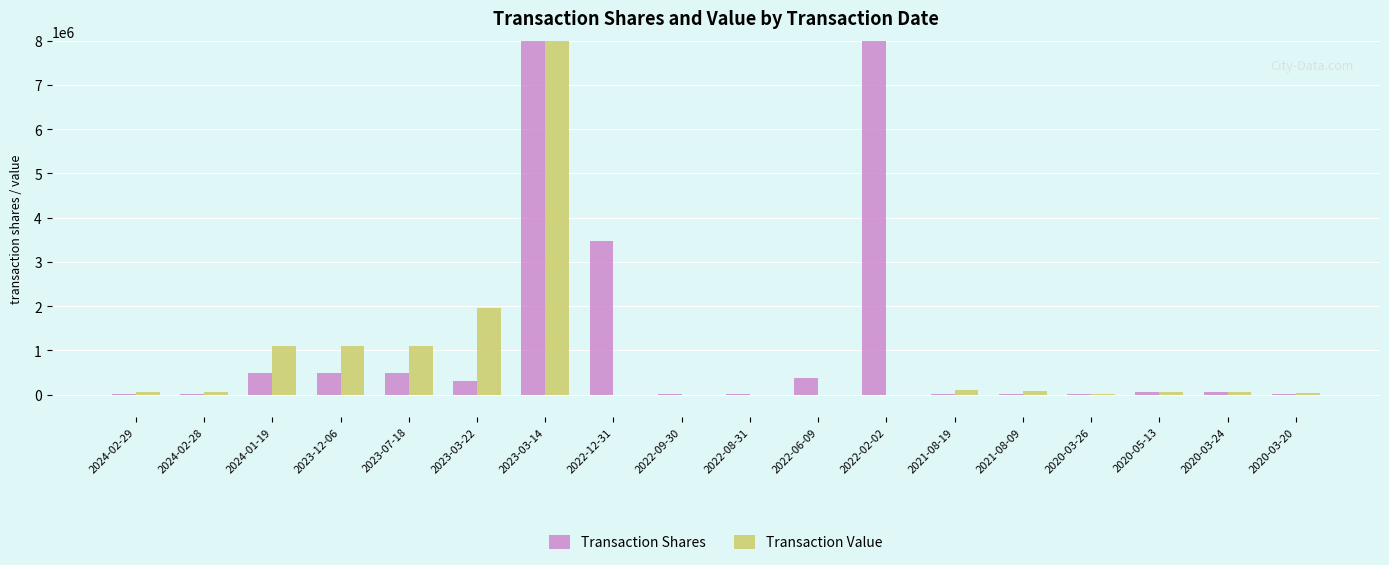

Reading left to right, extract all data points from this chart.

Transaction Shares: 10000	10000	500000	500000	500000	304577	12000000	3466624	25553	25553	388122	15155141	15000	15000	15000	50000	50000	25000
Transaction Value: 52759	52000	1095000	1095000	1095000	1958247	77152800	0	0	0	0	0	99900	92350	25200	54750	68600	34500